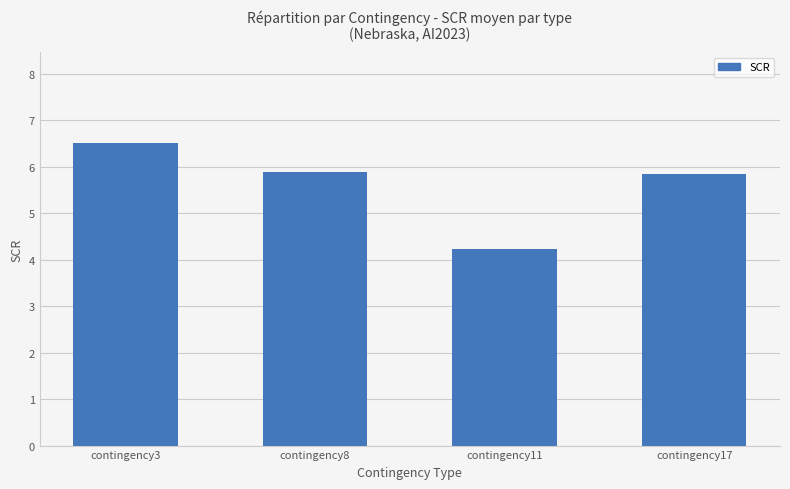

What is the sum of the values at contingency8 and contingency11?

10.1